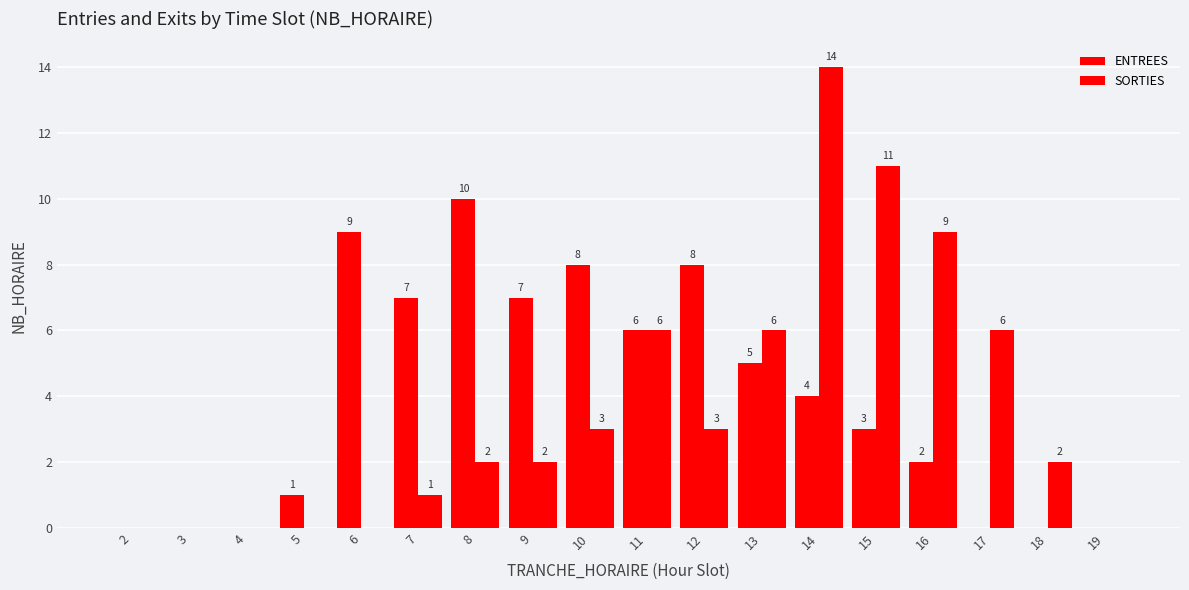

What is the value of the ENTREES bar at the 6th from the left?

7